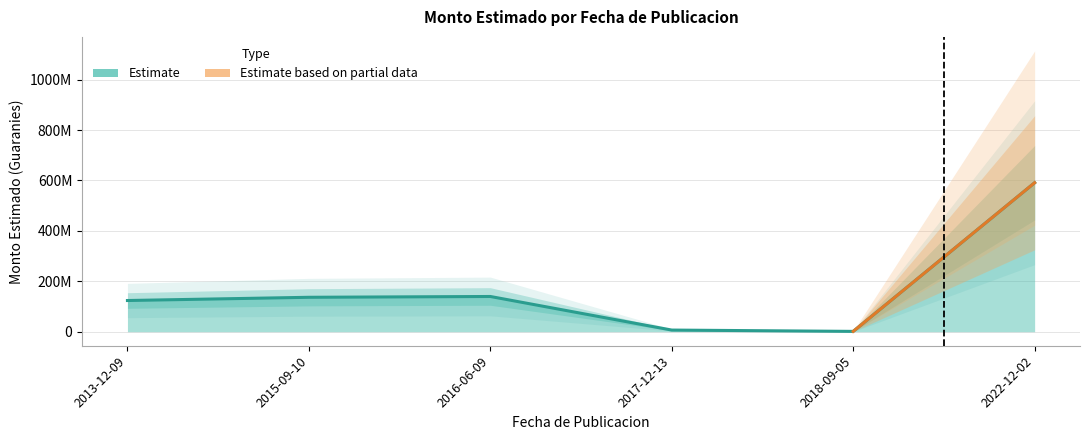

What is the label of the 1st point from the right?

2022-12-02